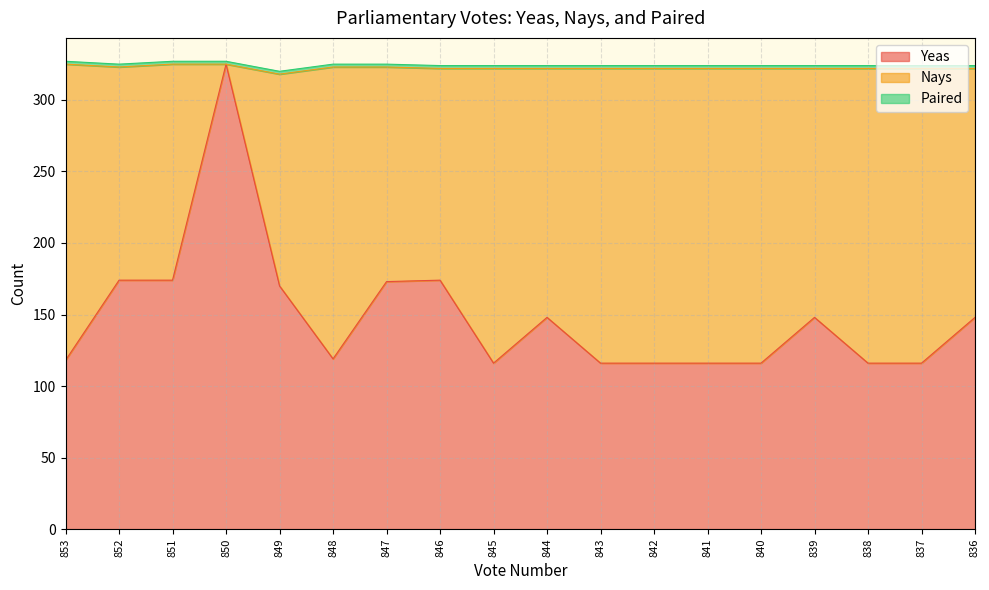

How many lines are shown in the chart?

3